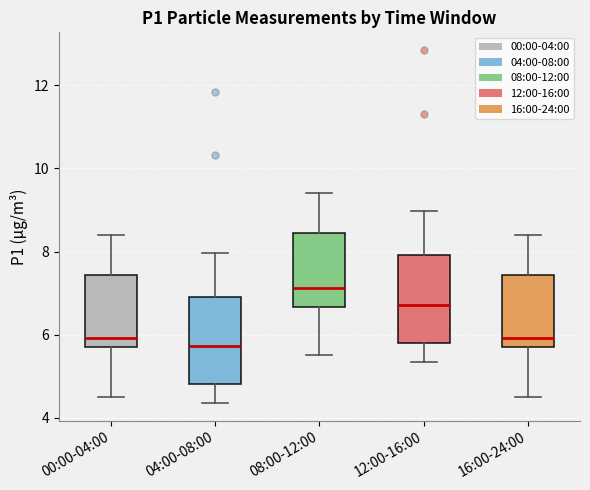

Where does the lower whisker of the box for 08:00-12:00 end on the y-axis? The values are not printed on the chart, so give them approximately, as read against the axis.

5.6